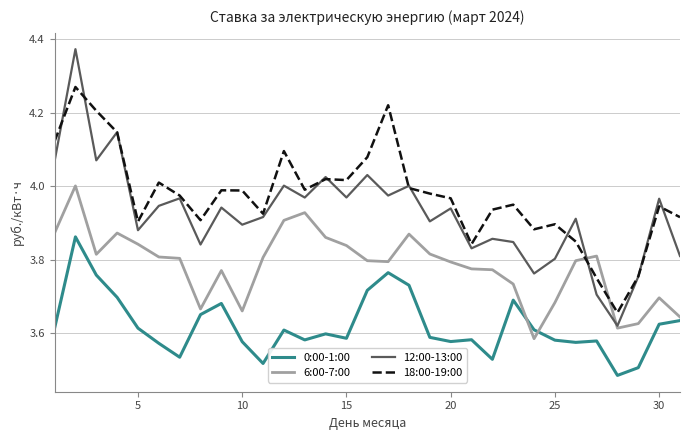

True or false: 18:00-19:00 and 0:00-1:00 intersect in this chart.

False